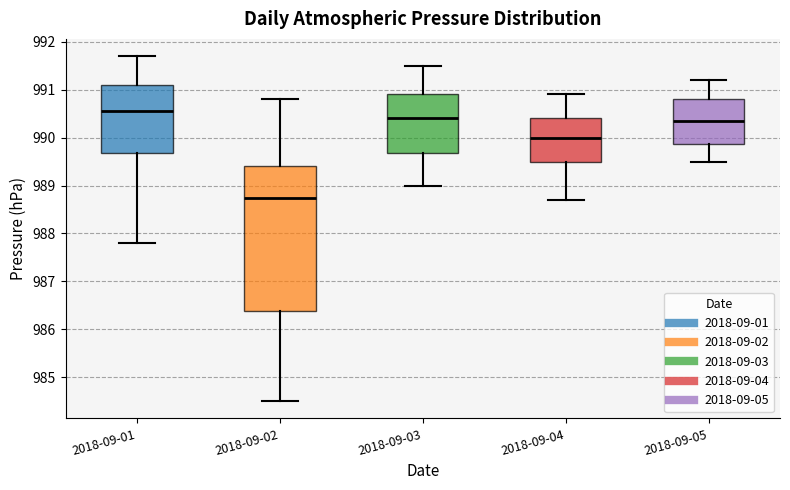

Comparing the boxes themselves (not the whiskers), which one is the tallest?

2018-09-02